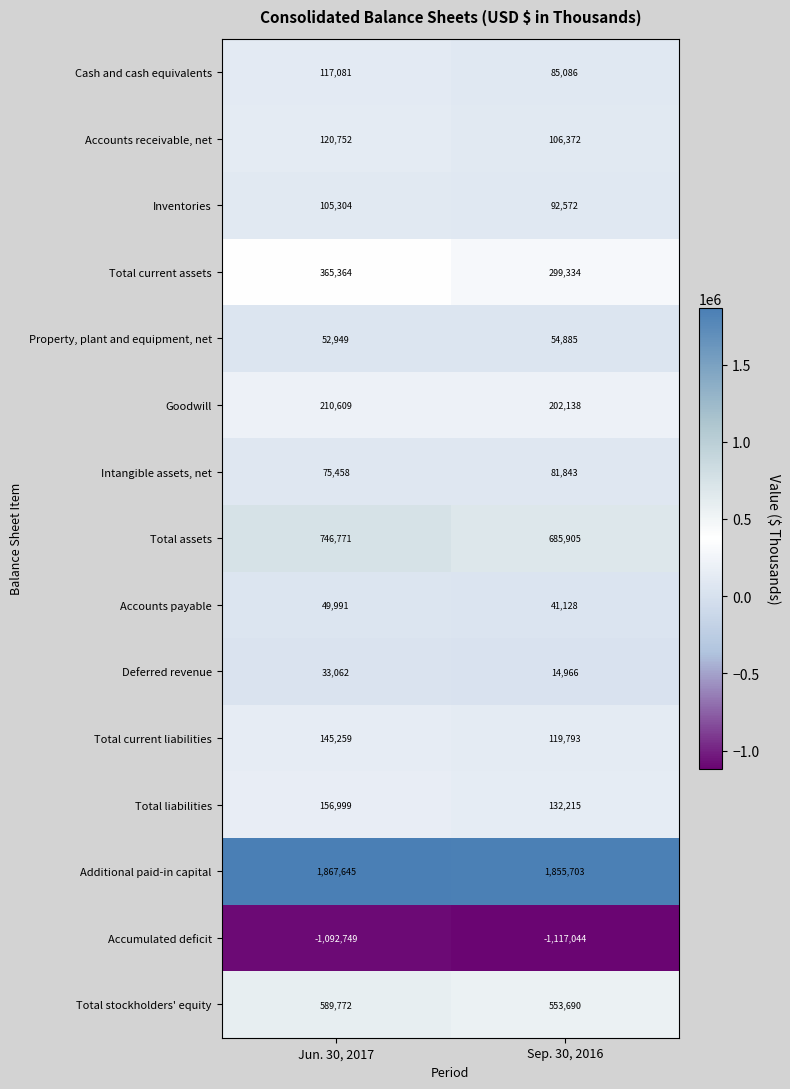

At which category does the chart reach its peak across all series?

Jun. 30, 2017